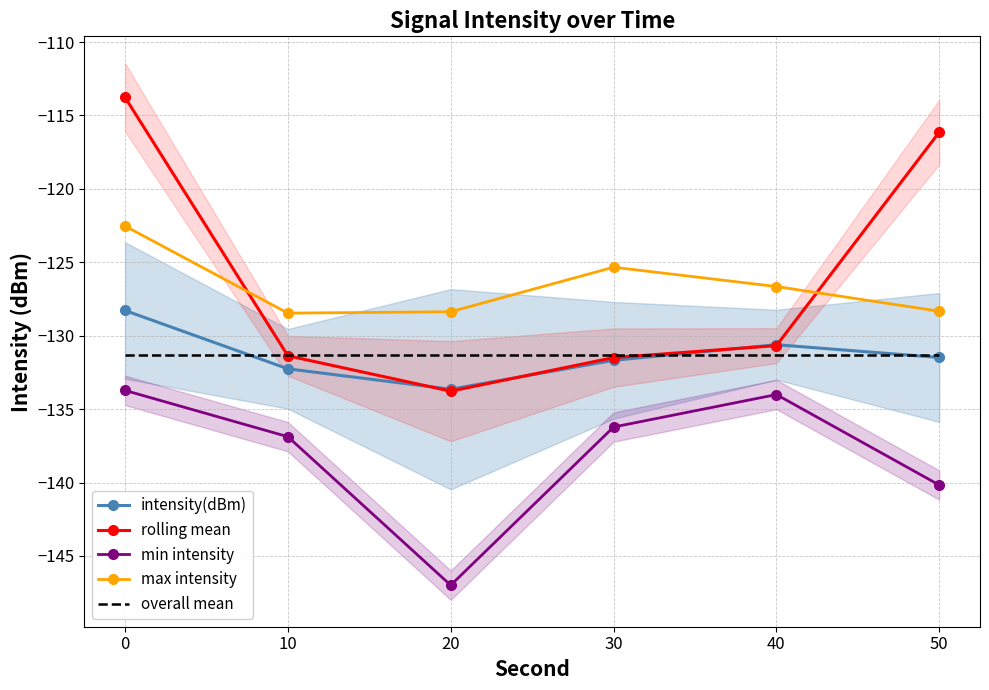

True or false: overall mean has more than 1 interior local peaks.

False